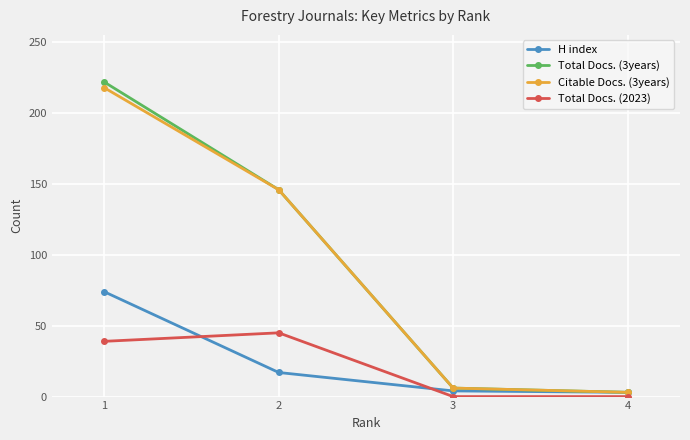

True or false: Citable Docs. (3years) has more than 2 interior local peaks.

False